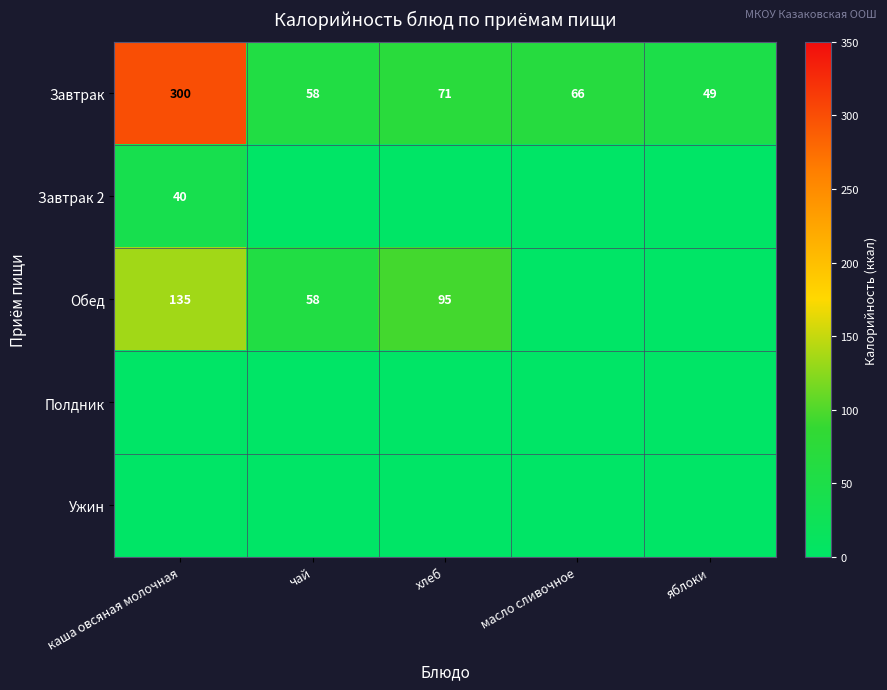

At which label does Завтрак first exceed 66?

каша овсяная молочная